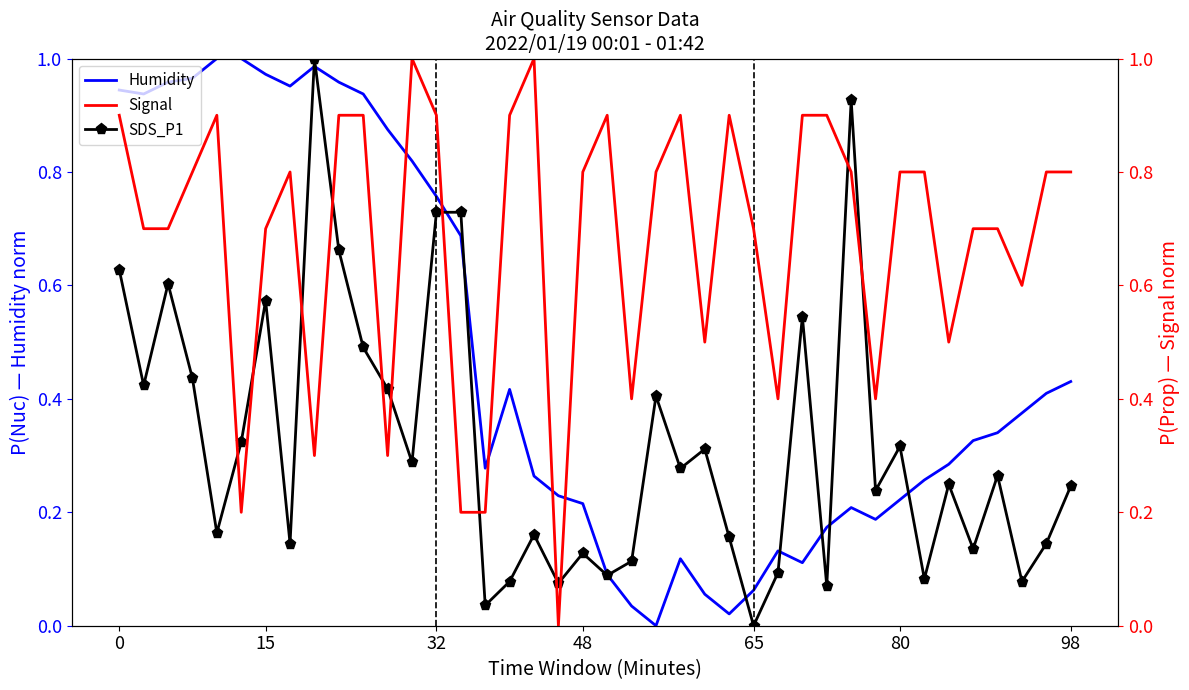

The Humidity series shows 0.5 at 32. True or false?

False